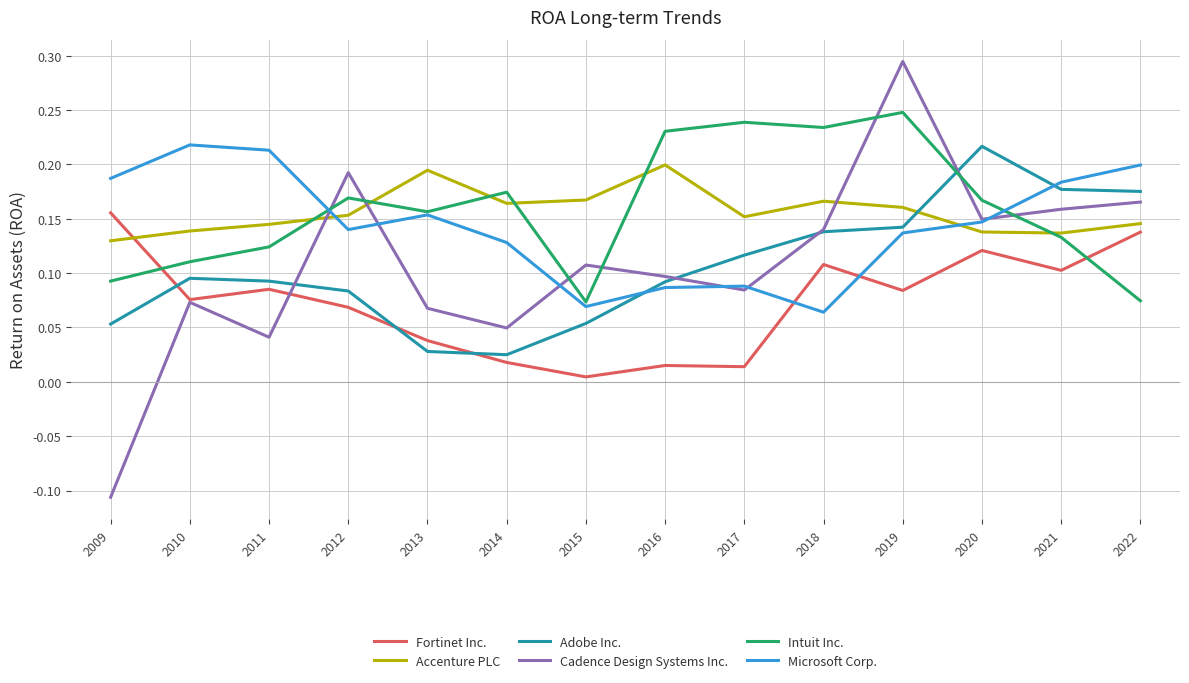

Between which two adjacent categories do Microsoft Corp. and Accenture PLC first intersect?

2011 and 2012